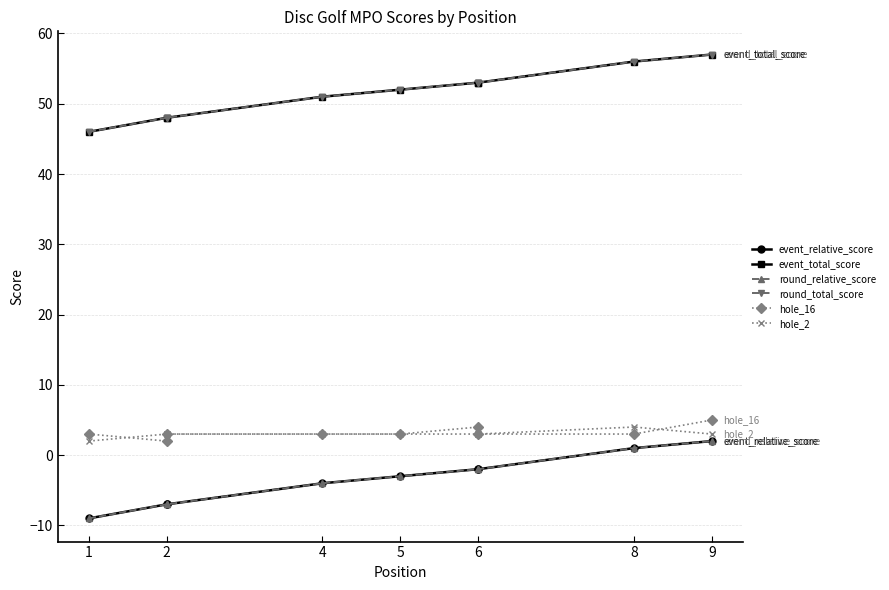

What is the smallest value displayed?

-9